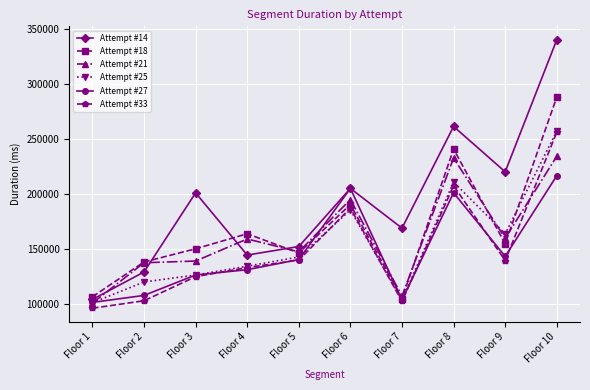

Between Floor 3 and Floor 7, which series saw the biggest shift?

Attempt #18